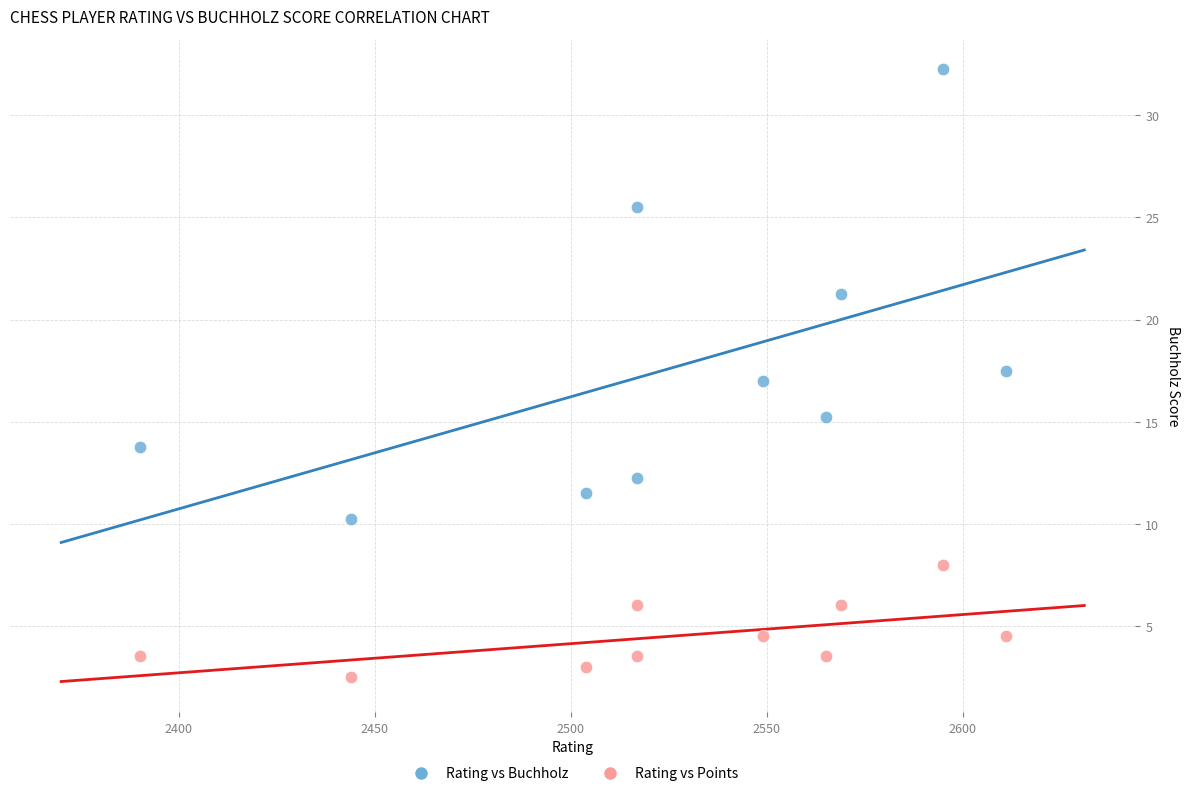

Which series has the largest Y range (max minus min)?

Rating vs Buchholz